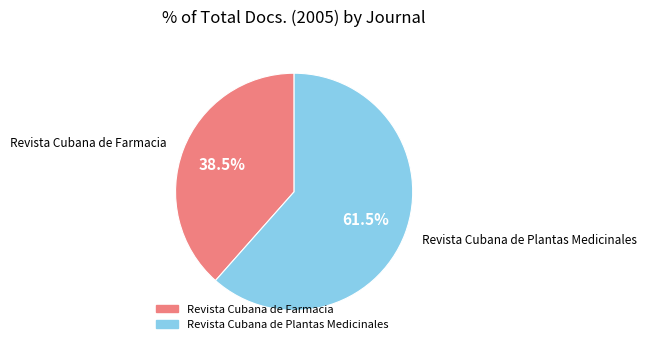

Does any single category account for the majority?

Yes